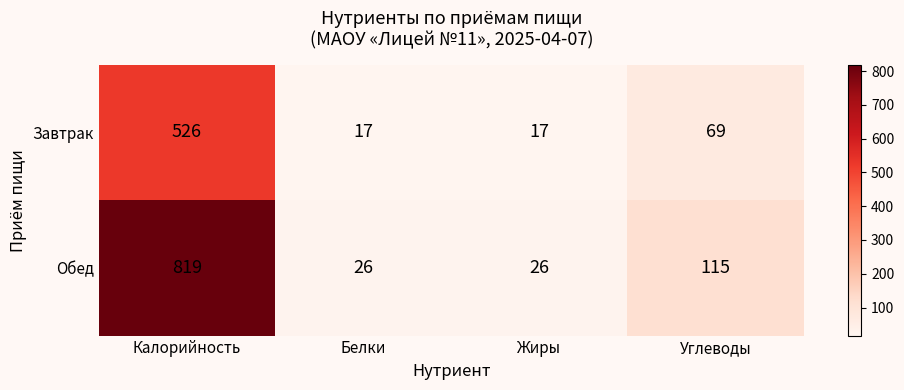

Rank the series at Белки from lowest to highest value.

Завтрак, Обед